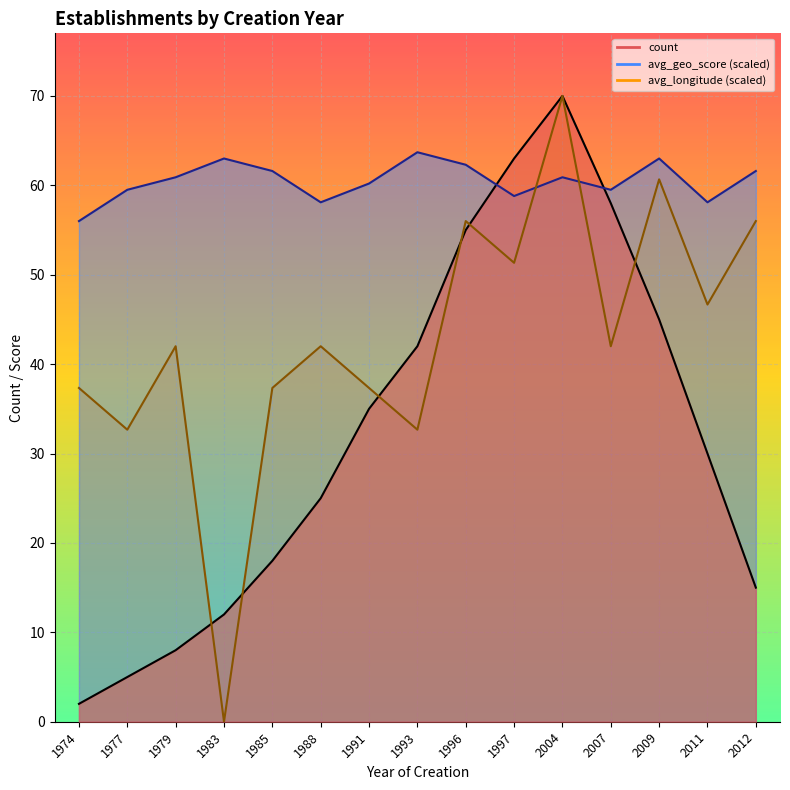

Where is avg_longitude nearest to the value 34?

1977